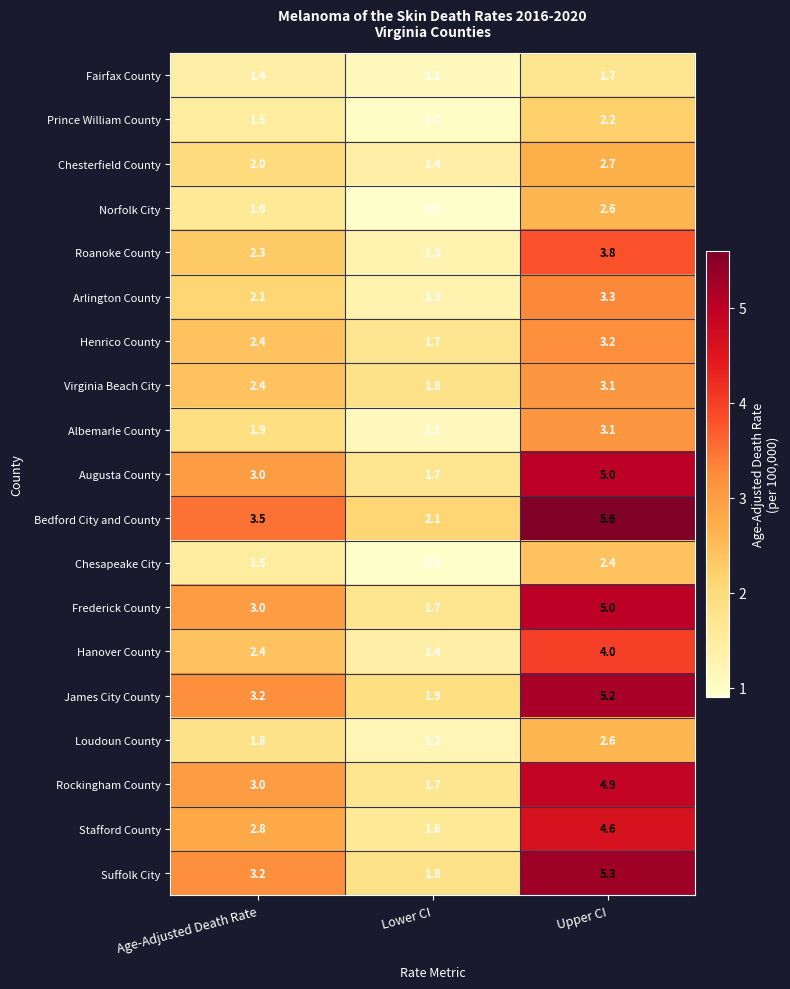

Rank the categories by Rockingham County value from highest to lowest.

Upper CI, Age-Adjusted Death Rate, Lower CI